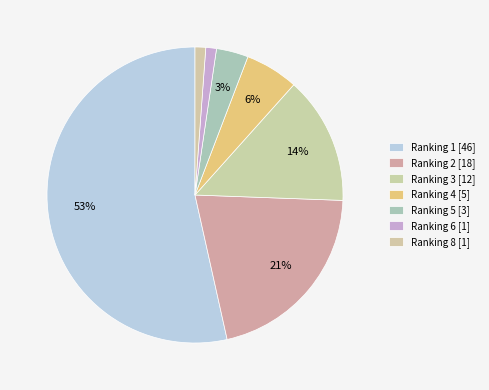

How many slices are in this pie chart?

7